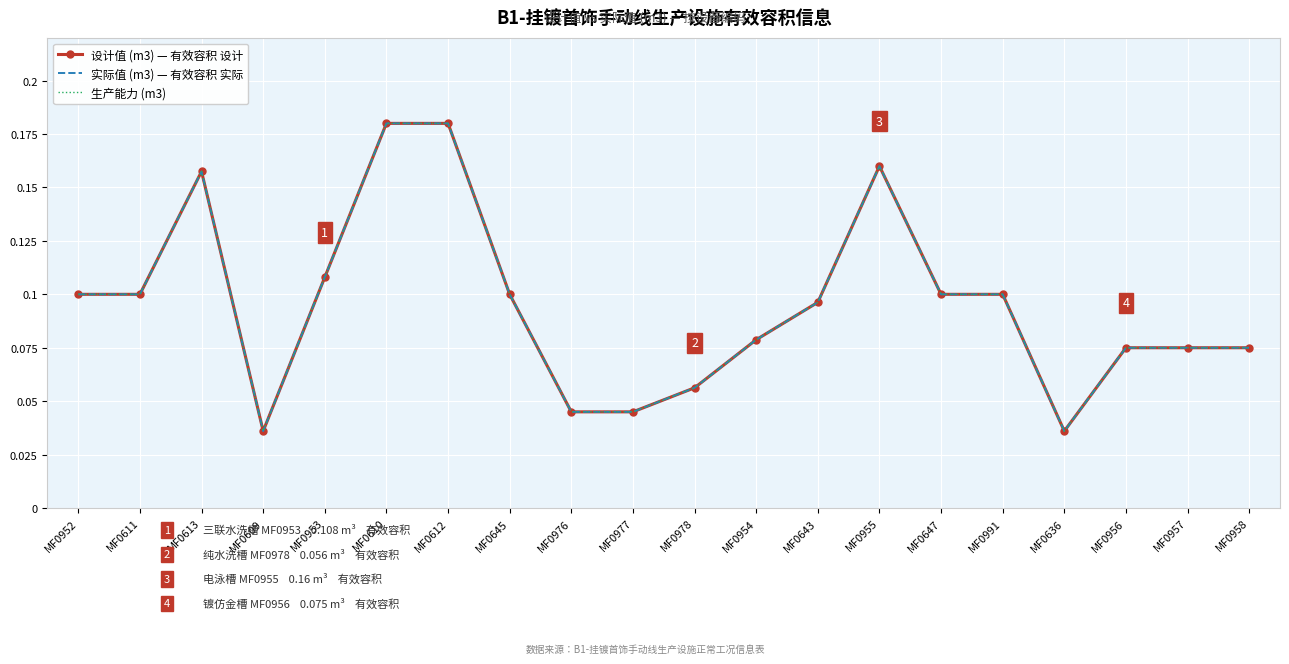

True or false: 实际值 (m3) — 有效容积 实际 and 生产能力 (m3) cross at least once.

False